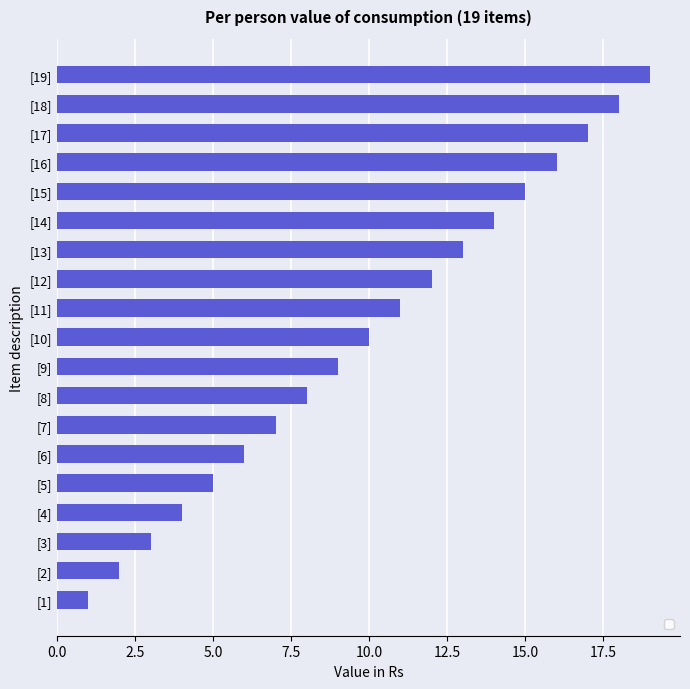

The chart shows a value of 1 at [2]. True or false?

False